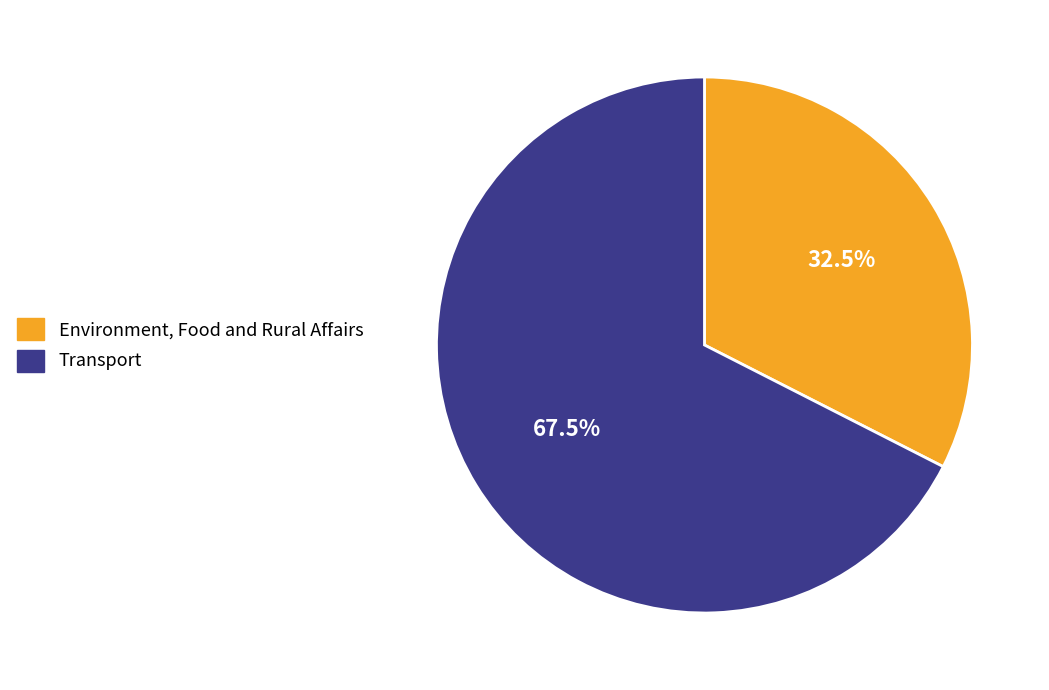

Between Environment, Food and Rural Affairs and Transport, which is larger?

Transport